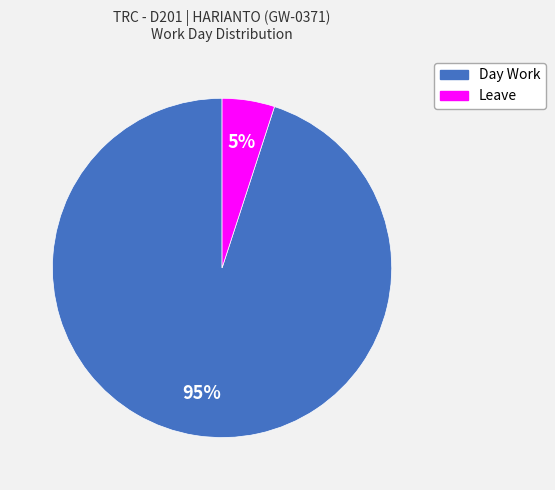

To the nearest percent, what is the difference between the largest and smallest slice percentages?

90%